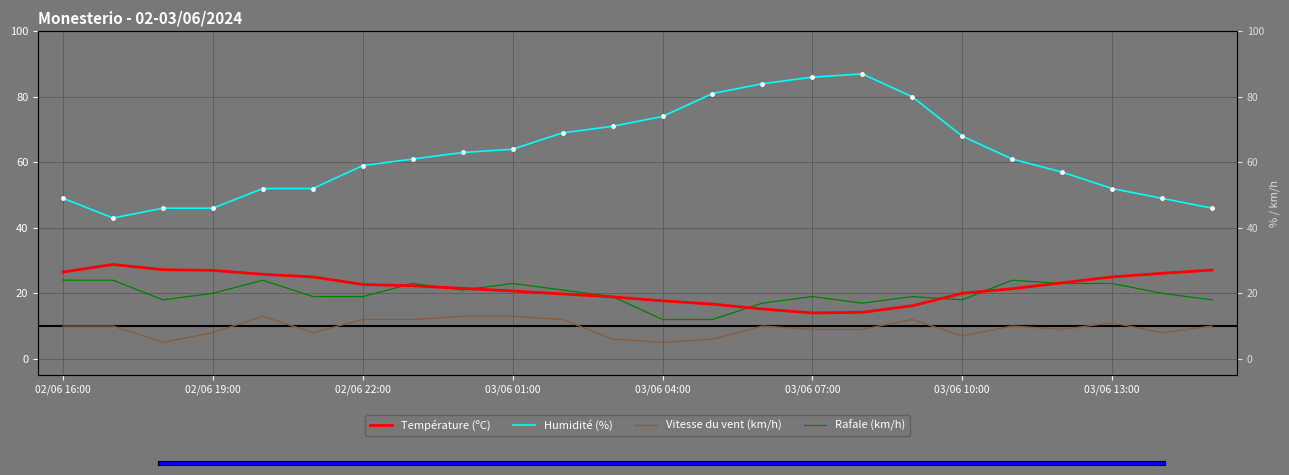

Which series reaches the minimum Y coordinate?

Vitesse du vent (km/h)